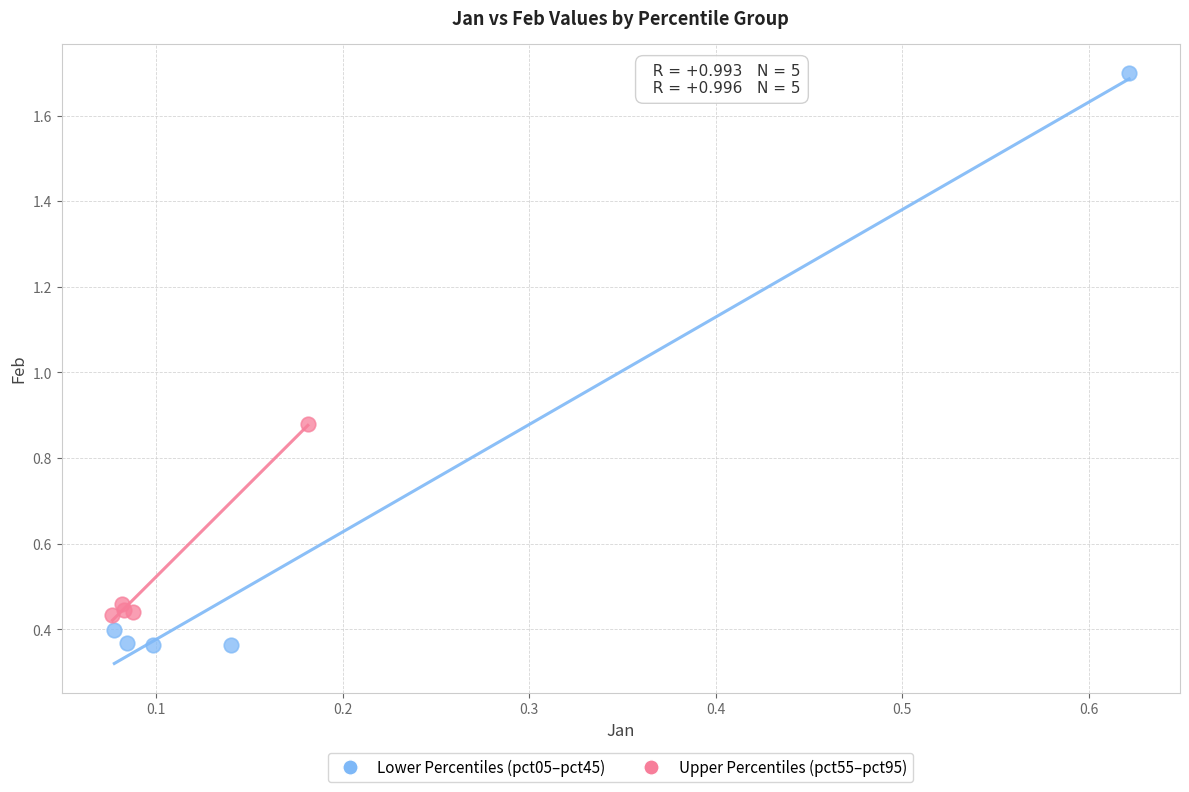

Which series contains the highest Y value?

Lower Percentiles (pct05–pct45)